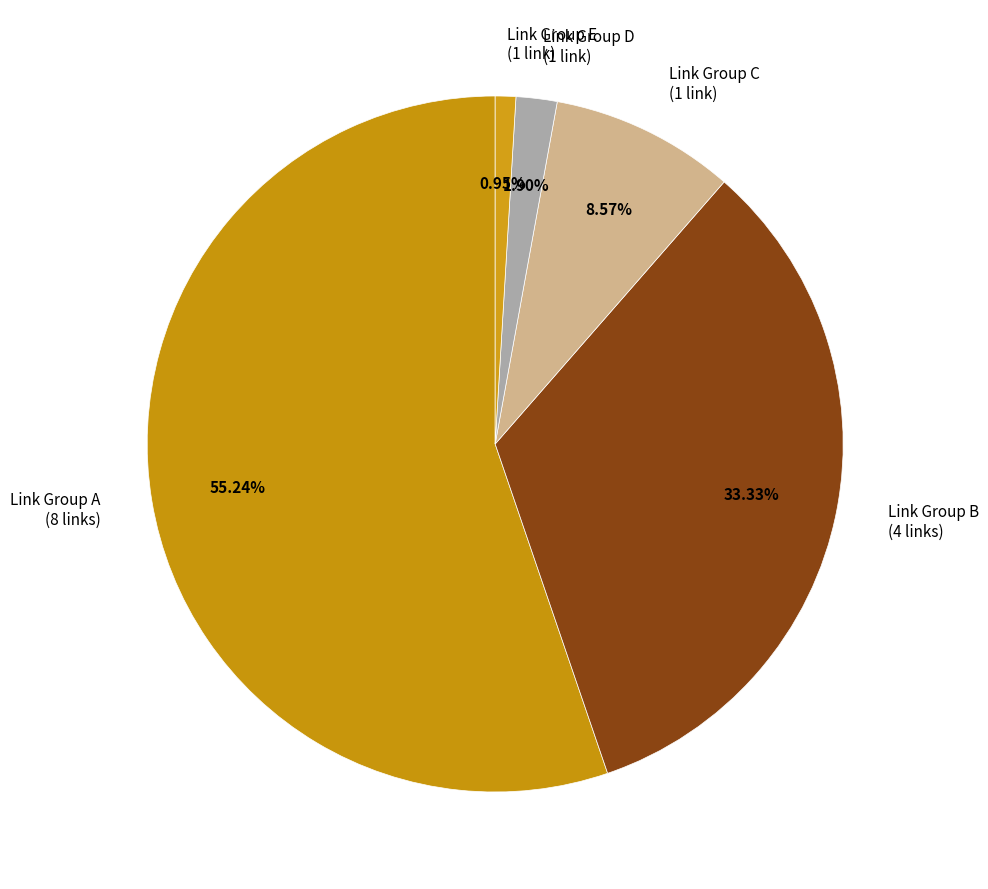

Is the sum of Link Group B (4 links) and Link Group E (1 link) greater than half?

No